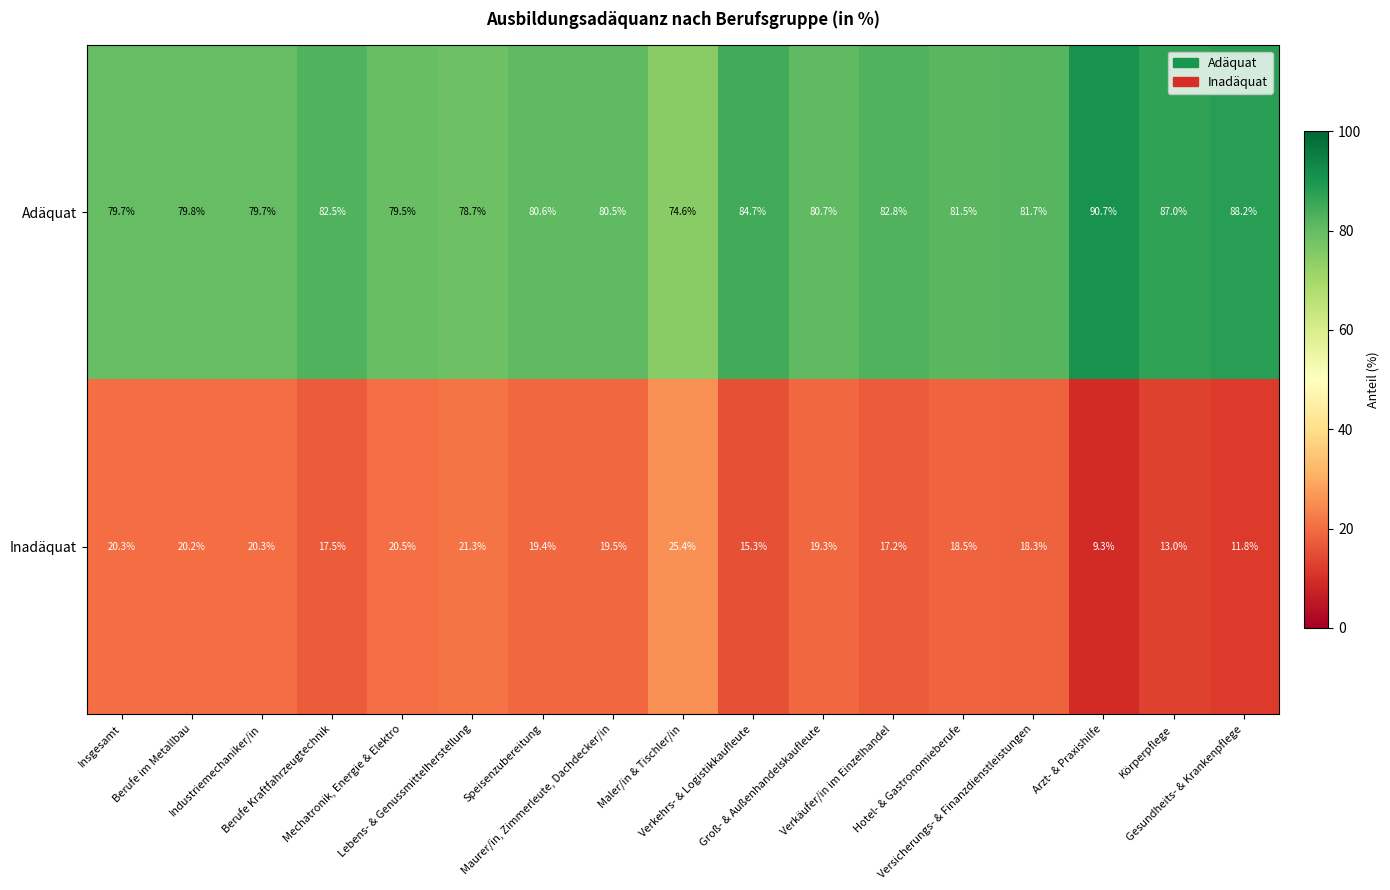

Rank the series by their maximum value, from highest to lowest.

Adäquat, Inadäquat